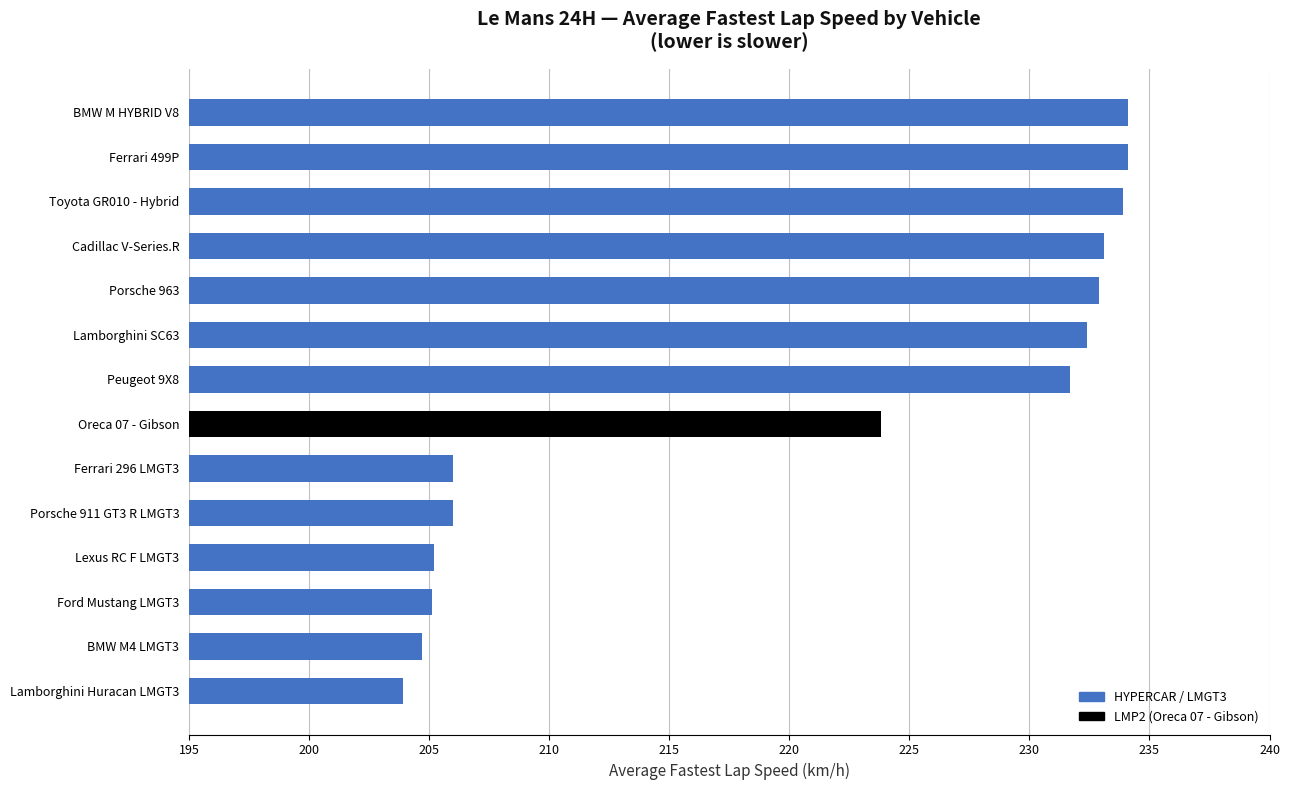

How many data points are less than 231?

7